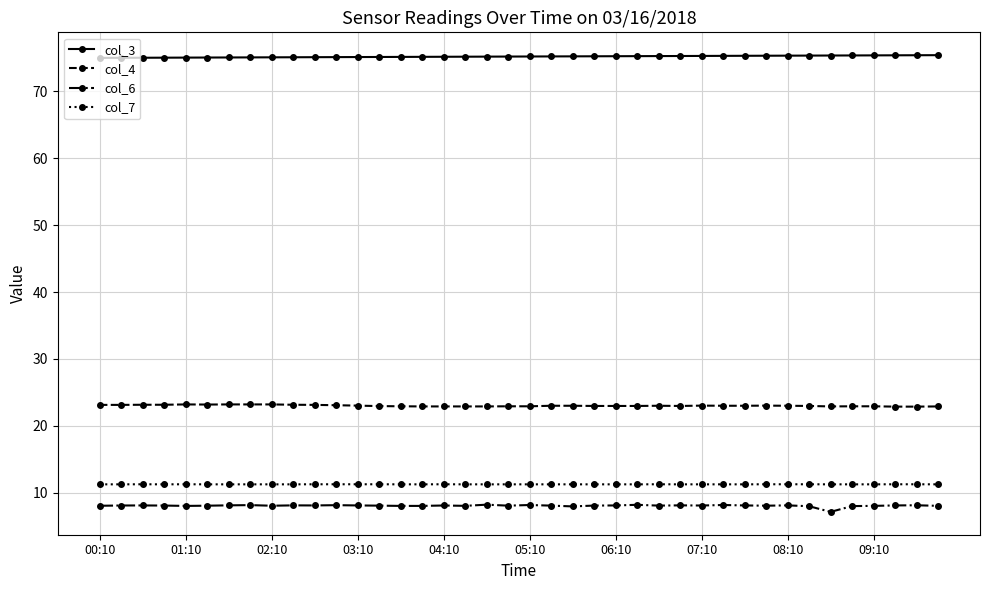

Rank the series by their maximum value, from lowest to highest.

col_6, col_7, col_4, col_3